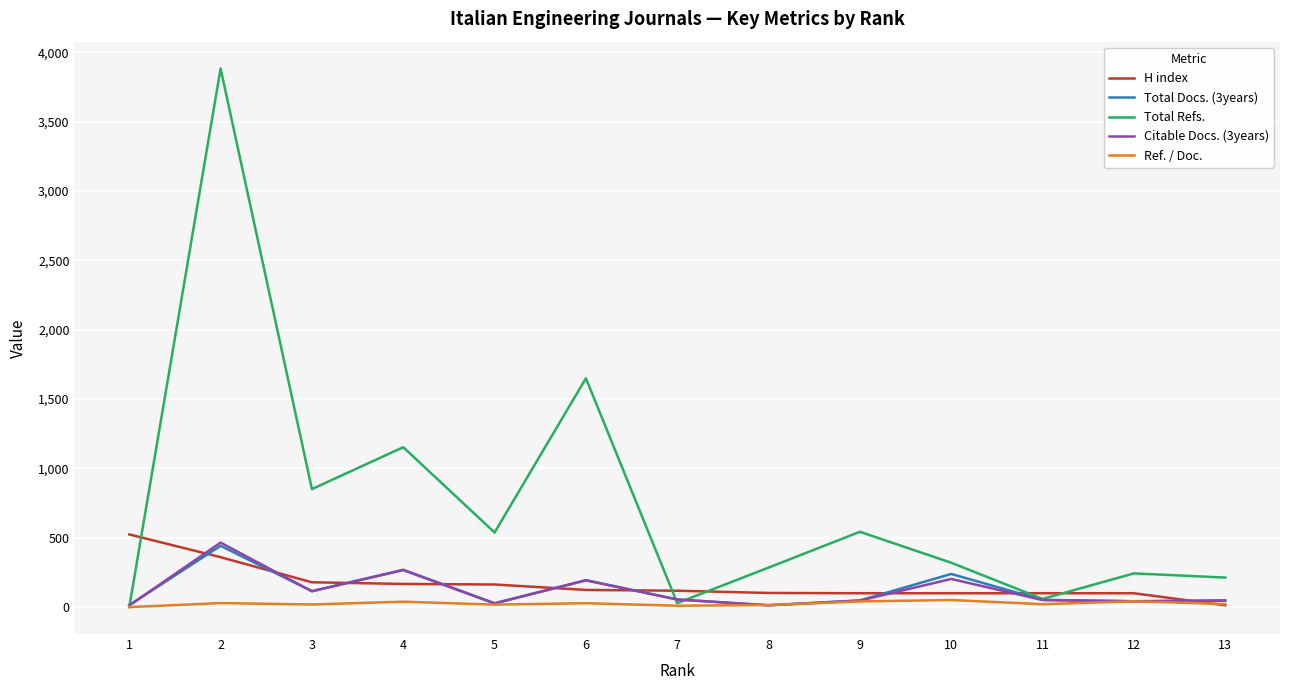

What is the maximum value shown in the chart?

3883